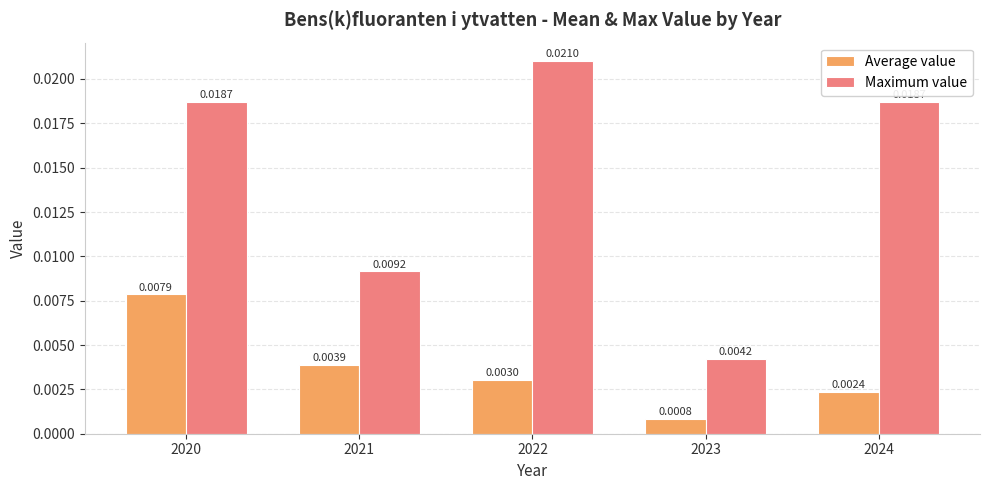

Rank the series by their maximum value, from highest to lowest.

Maximum value, Average value